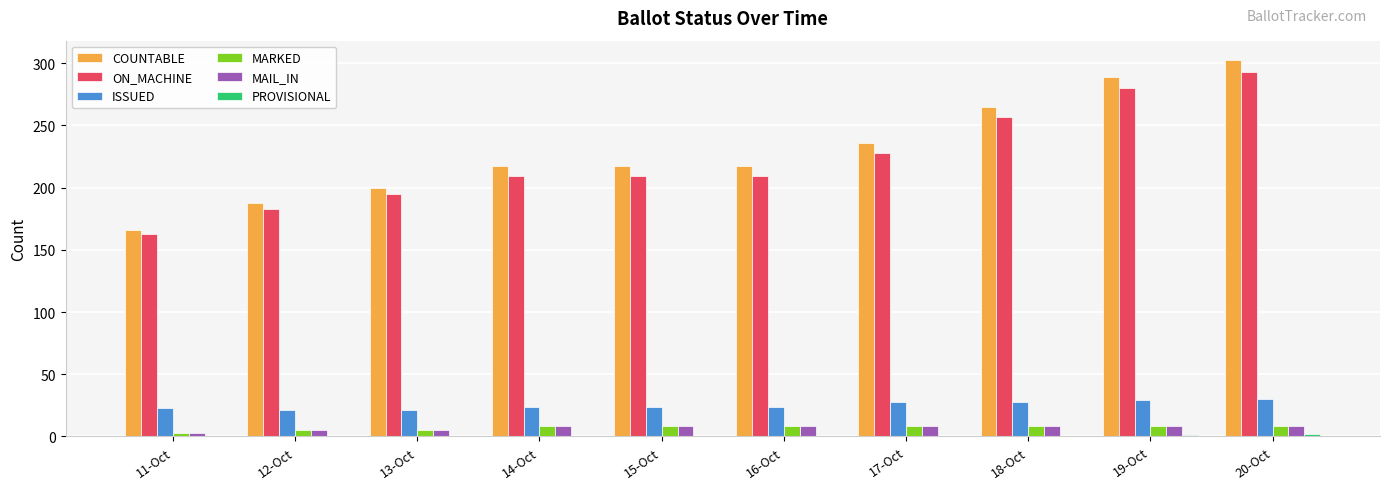

What is the spread (max minus min) of values at 15-Oct?

217